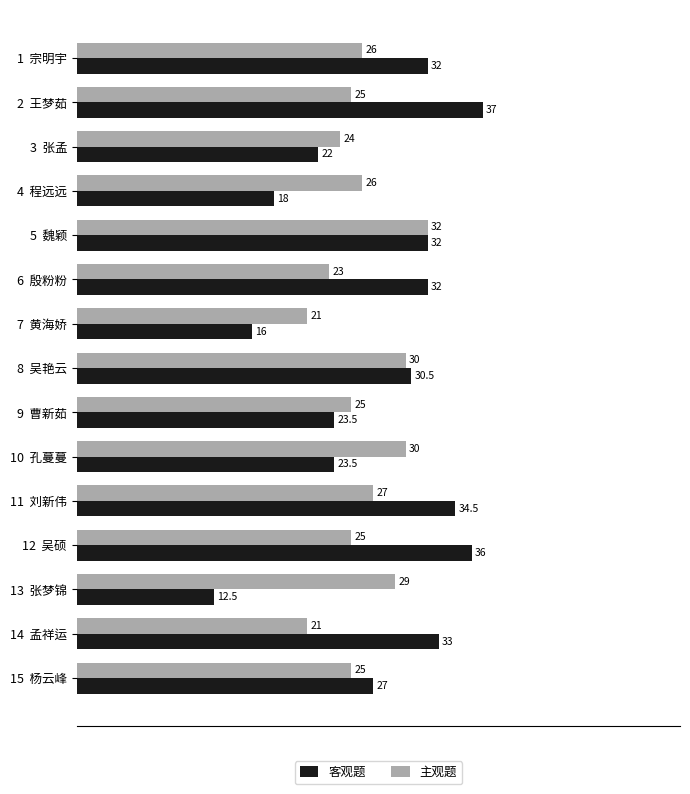

What is the lowest value of the 主观题 series?

21.0